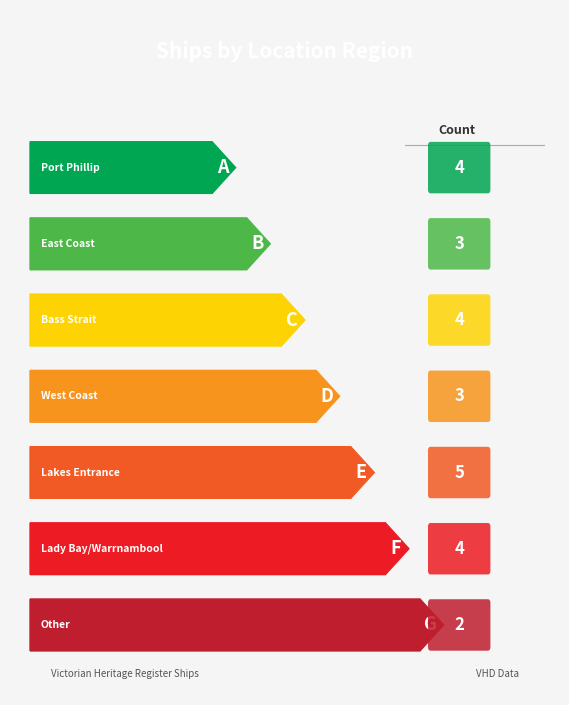

How many categories are shown in the chart?

7